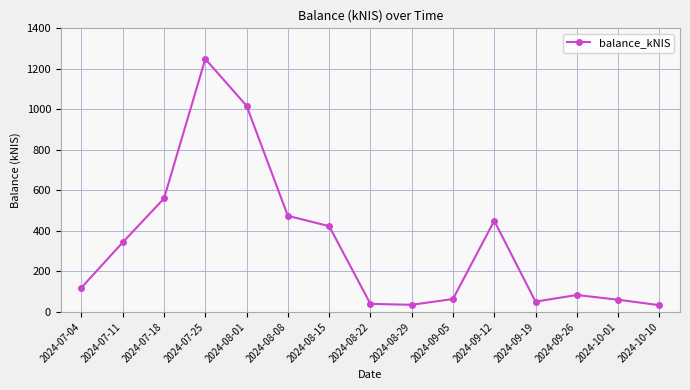

The value at 2024-09-26 is 149.6. True or false?

False